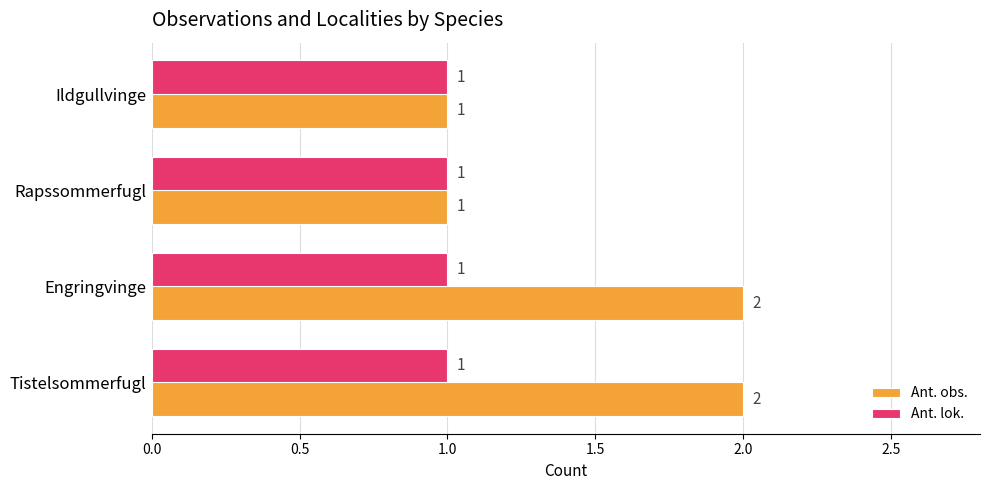

Which series has the largest total across all categories?

Ant. obs.